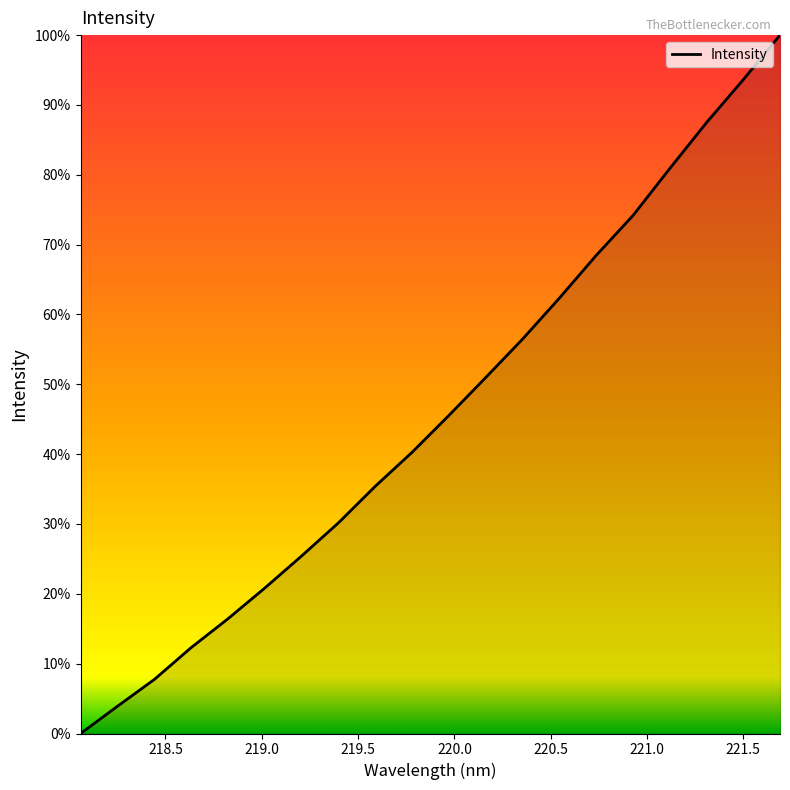

What is the greatest value displayed?

100.0